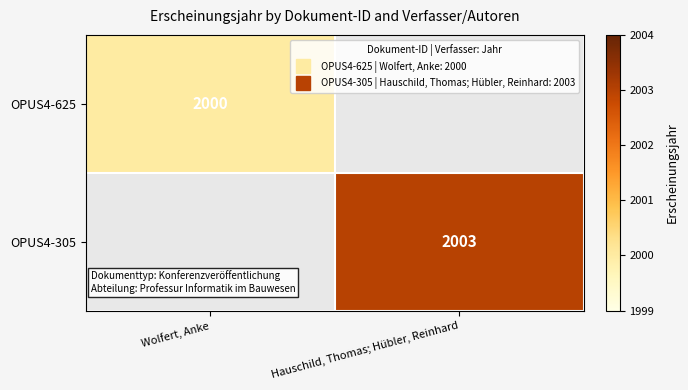

Between Wolfert, Anke and Hauschild, Thomas; Hübler, Reinhard, which series saw the biggest shift?

OPUS4-305